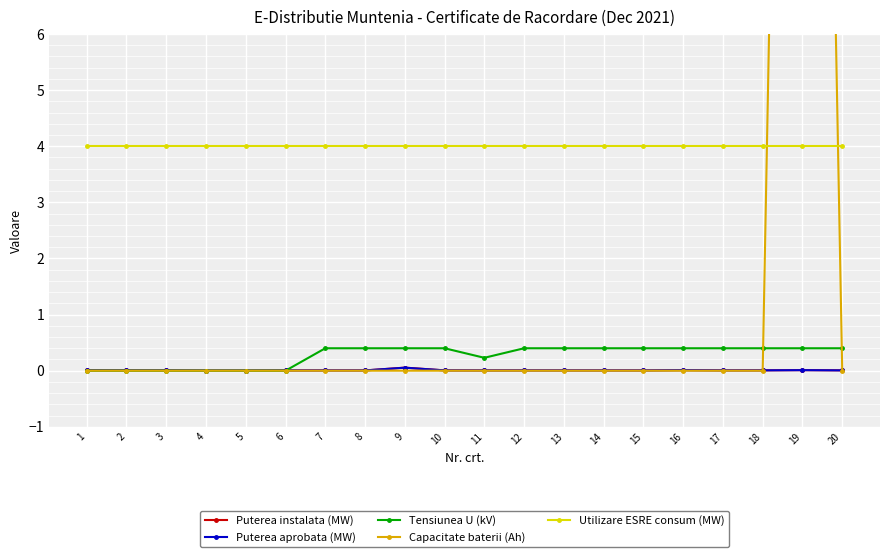

What is the lowest value of the Utilizare ESRE consum (MW) series?

4.0